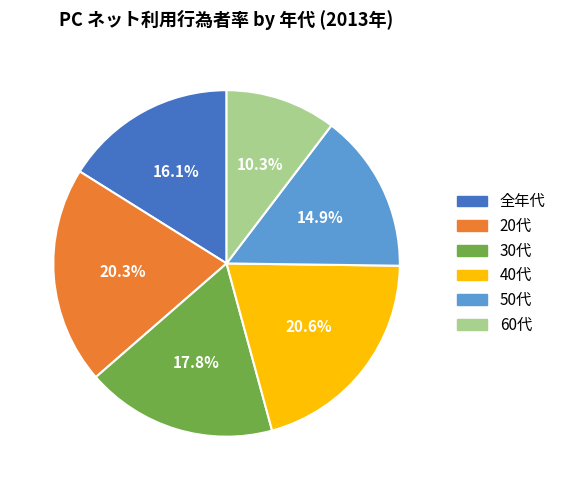

Does 20代 represent more than half of the total?

No